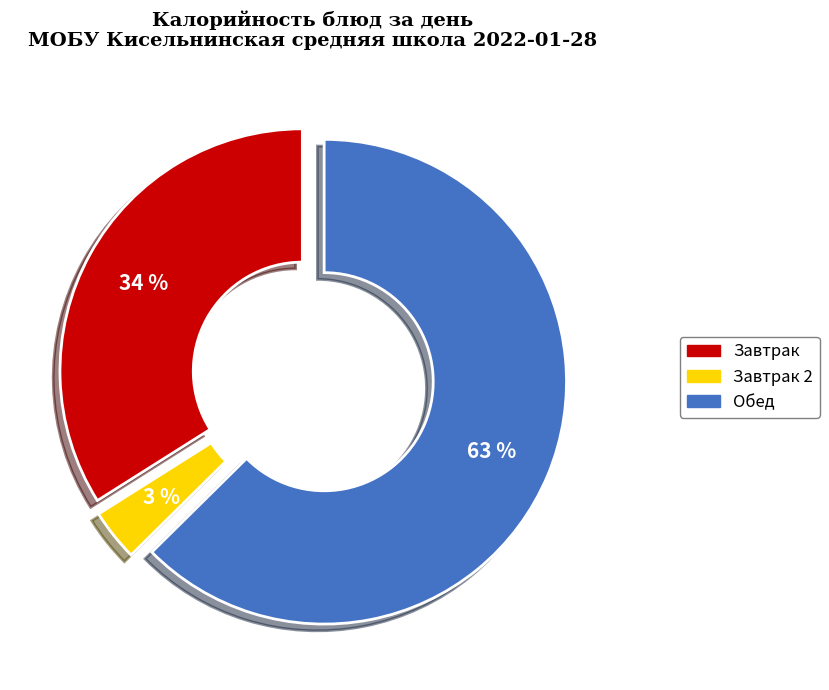

To the nearest percent, what is the average slice percentage?

33%